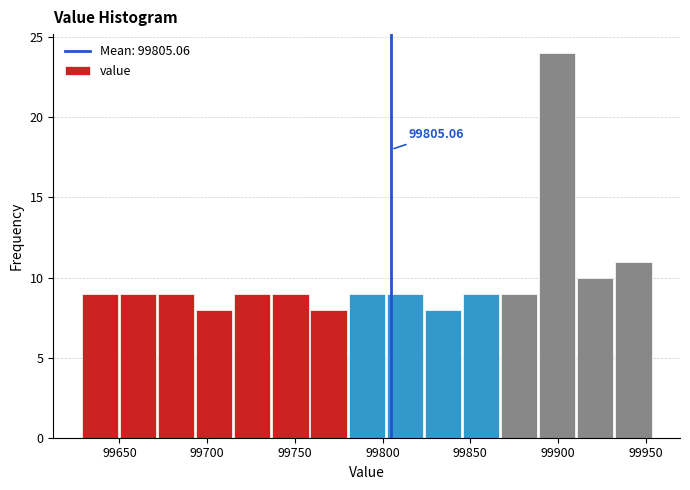

Over which range of the x-axis is the bar tallest?

99890 to 99910